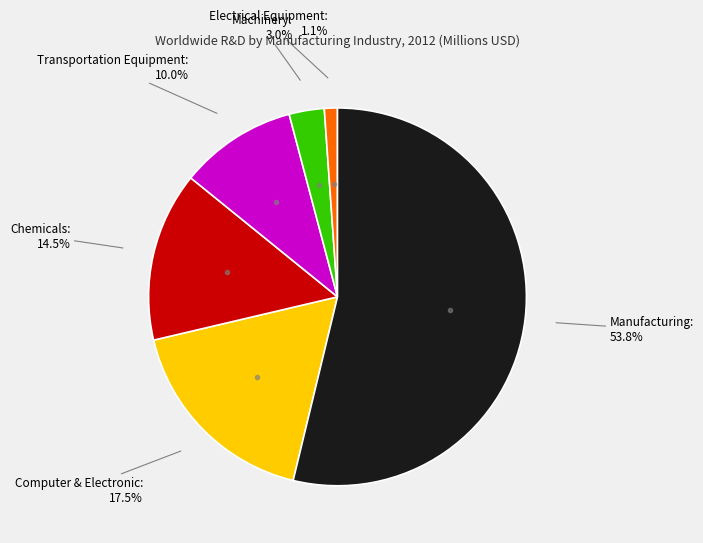

Is there a majority slice in this chart?

Yes